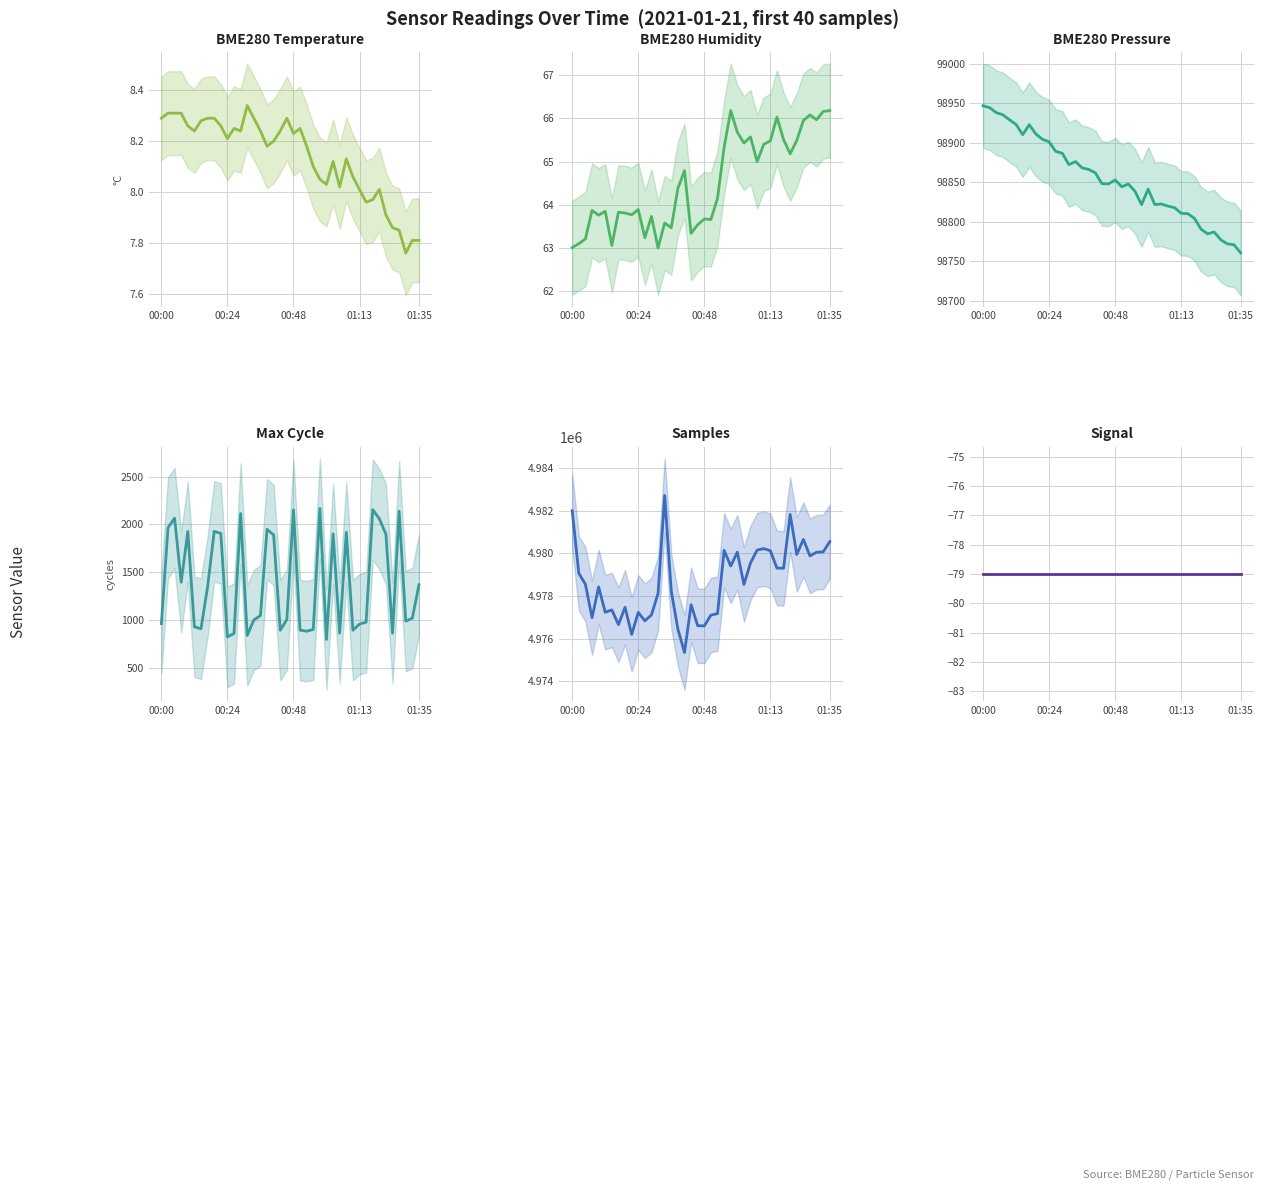

What is the label of the 15th point from the right?

25